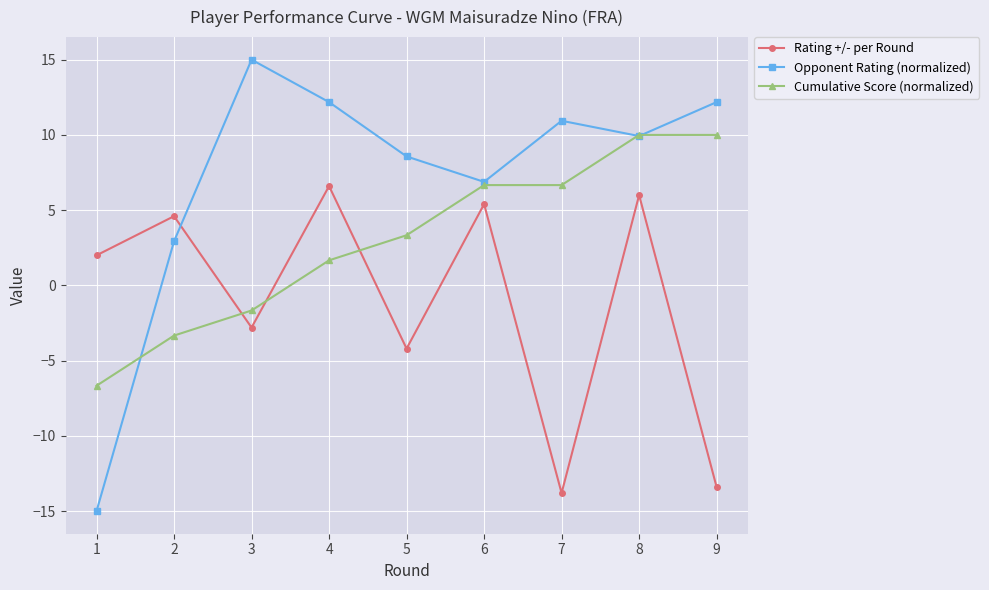

Between 2 and 4, which series saw the biggest shift?

Opponent Rating (normalized)